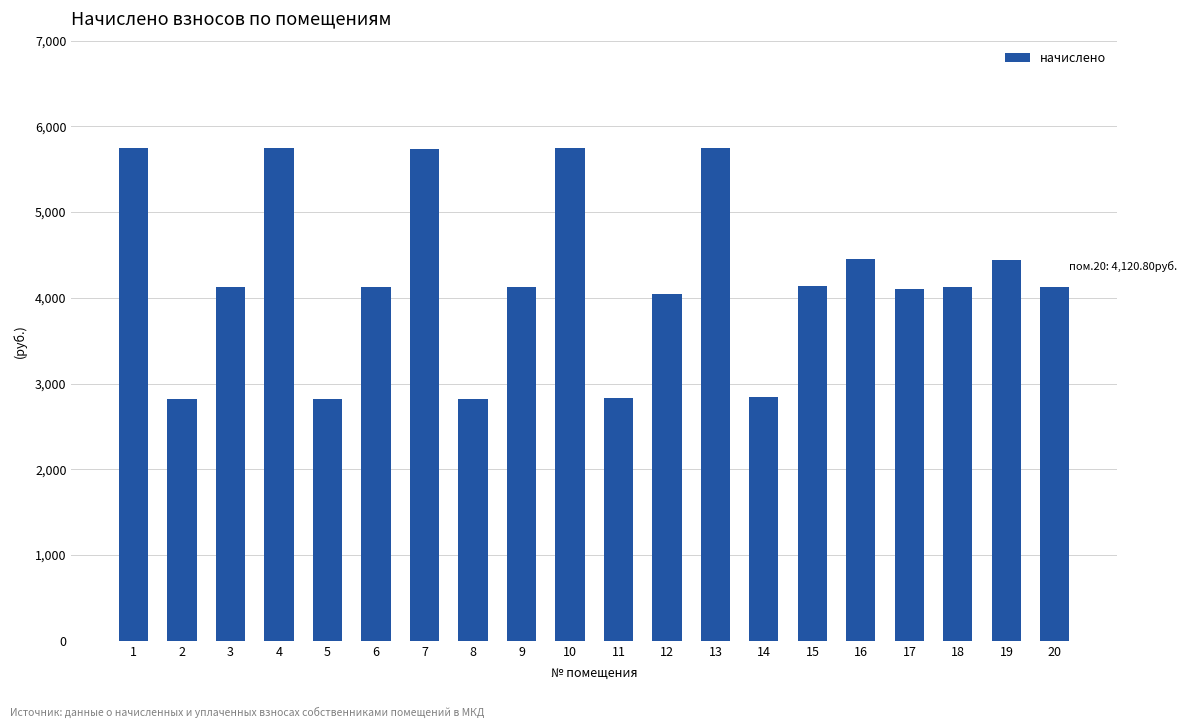

Is it true that the value at 6 is 2136.8?

False